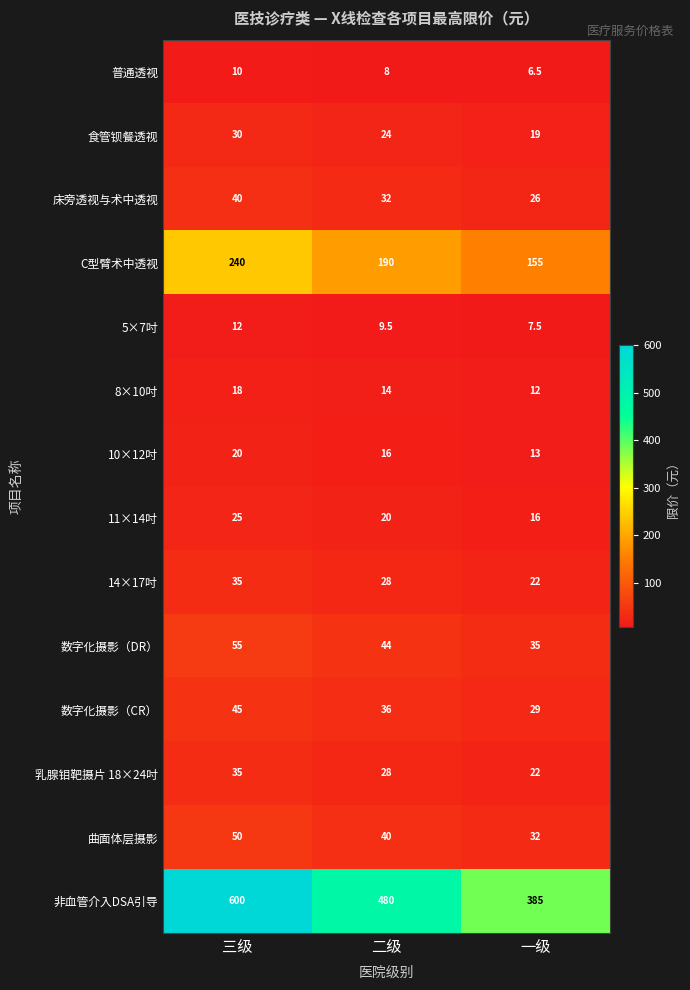

At which label is 乳腺钼靶摄片 18×24吋 closest to 28?

二级